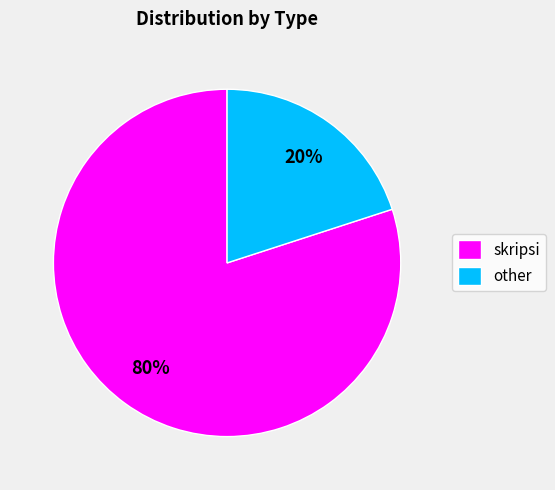

Which has a higher value, skripsi or other?

skripsi